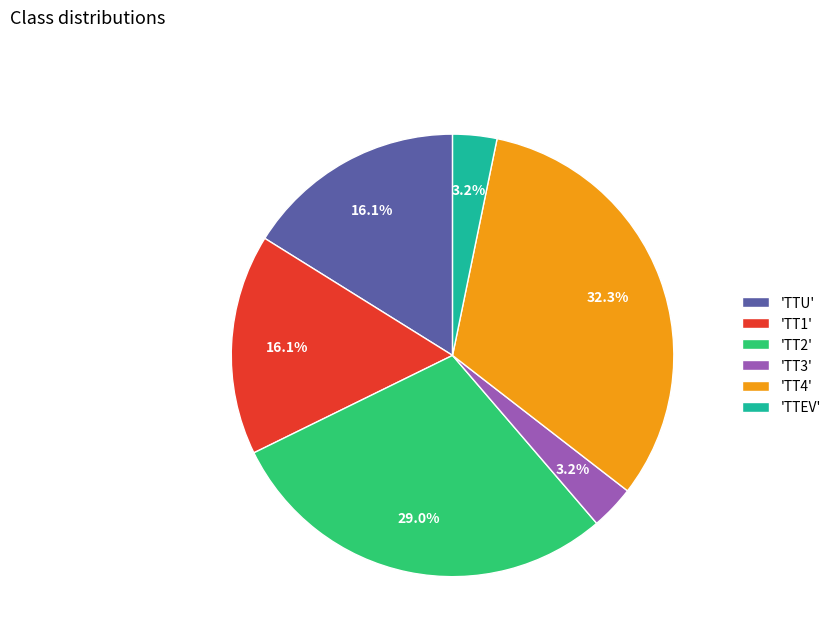

How many slices are in this pie chart?

6